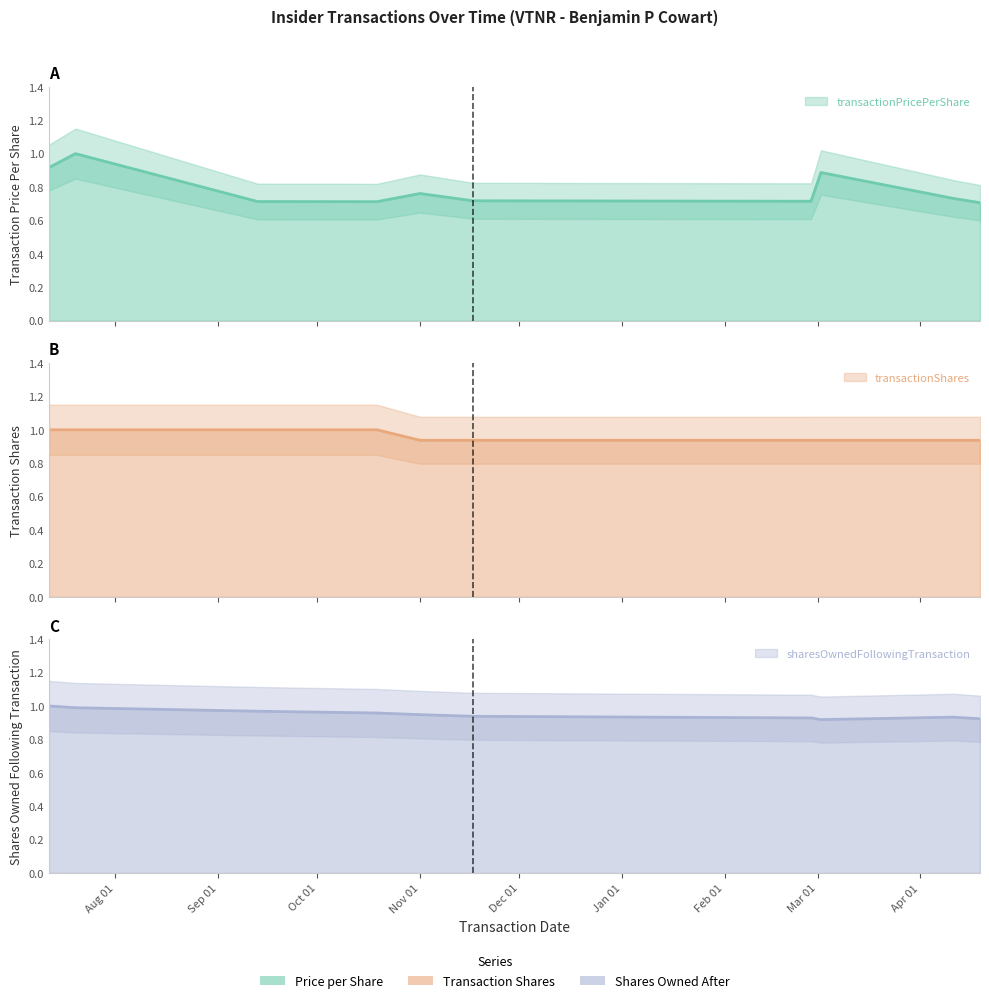

Is the value of transactionShares at Mar 01 greater than the value of sharesOwnedFollowingTransaction at Jan 01?

No